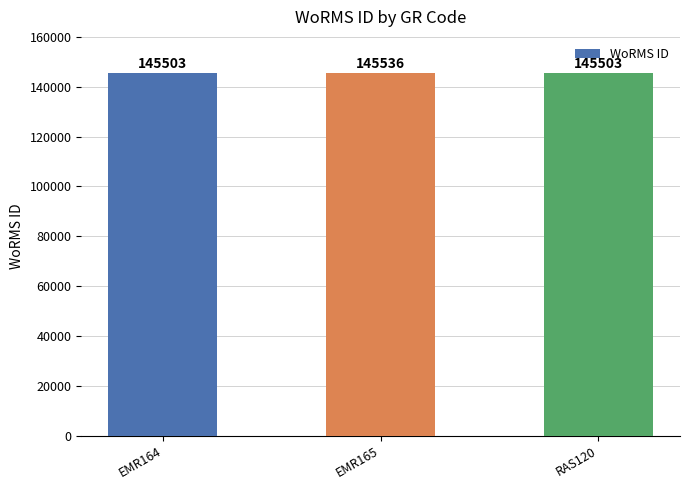

True or false: the data shows 60955 at EMR164.

False